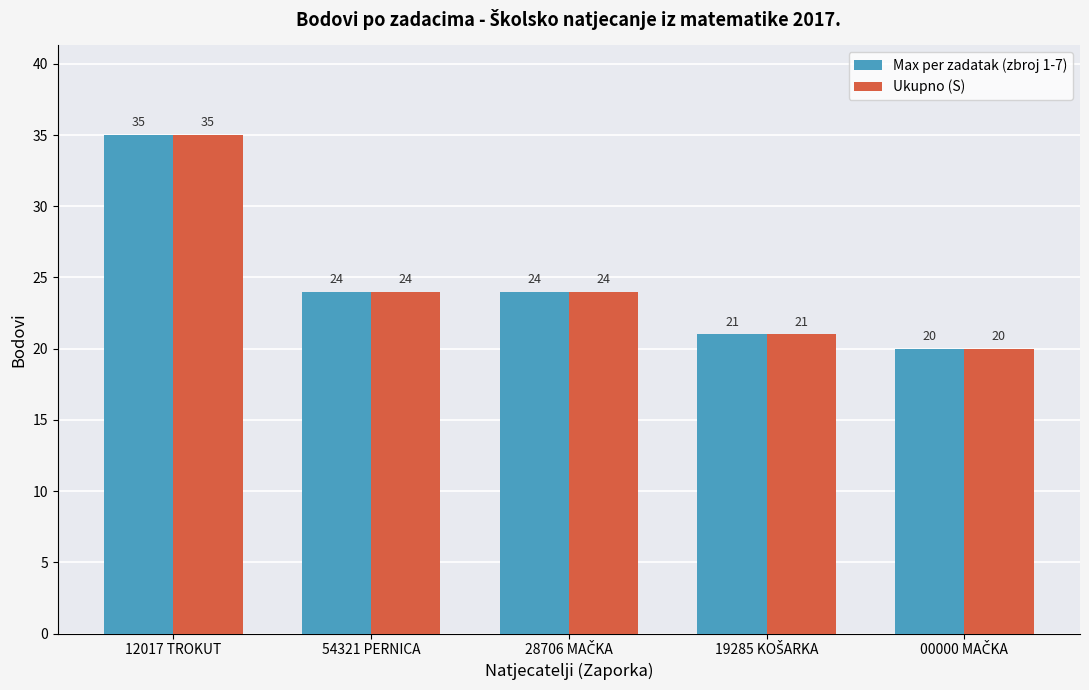

How many groups of bars are there?

5